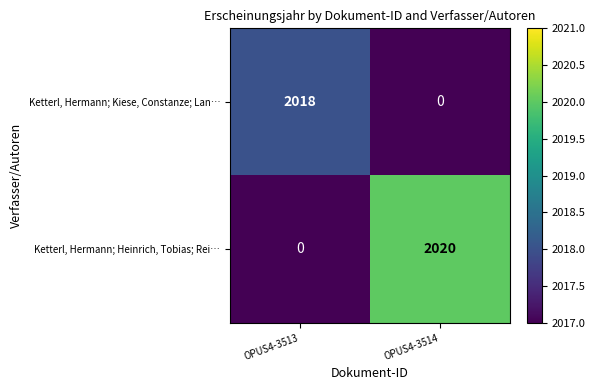

Reading left to right, what are all the values shown in this chart?

Ketterl, Hermann; Kiese, Constanze; Lan…: OPUS4-3513=2018	OPUS4-3514=0
Ketterl, Hermann; Heinrich, Tobias; Rei…: OPUS4-3513=0	OPUS4-3514=2020